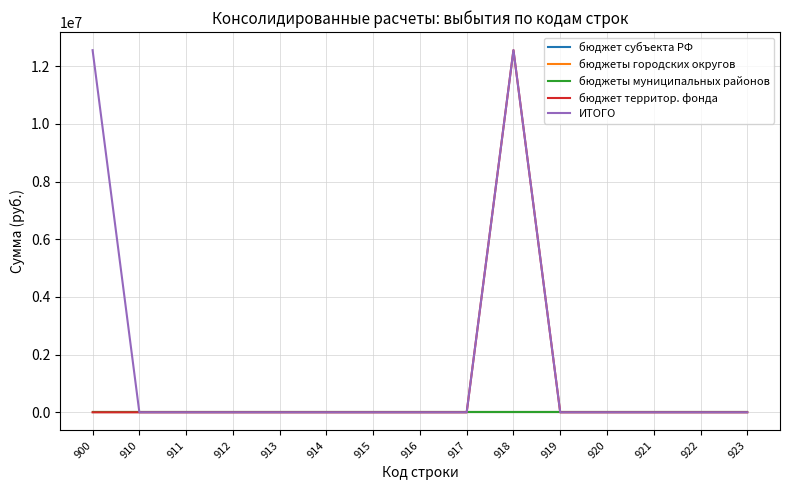

True or false: ИТОГО and бюджеты городских округов cross at least once.

False